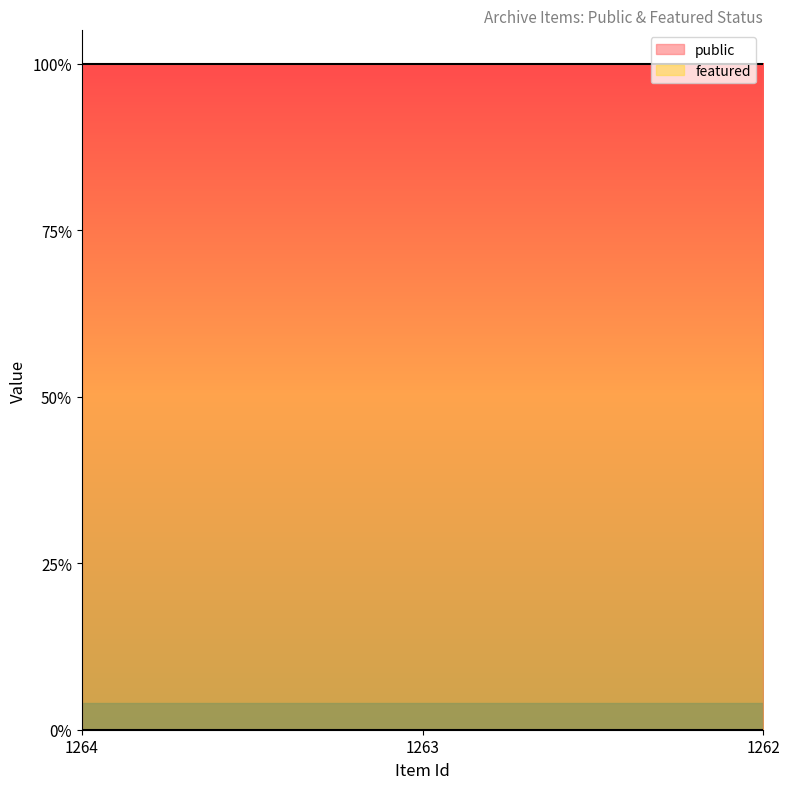

Which series has the largest range (max minus min)?

public